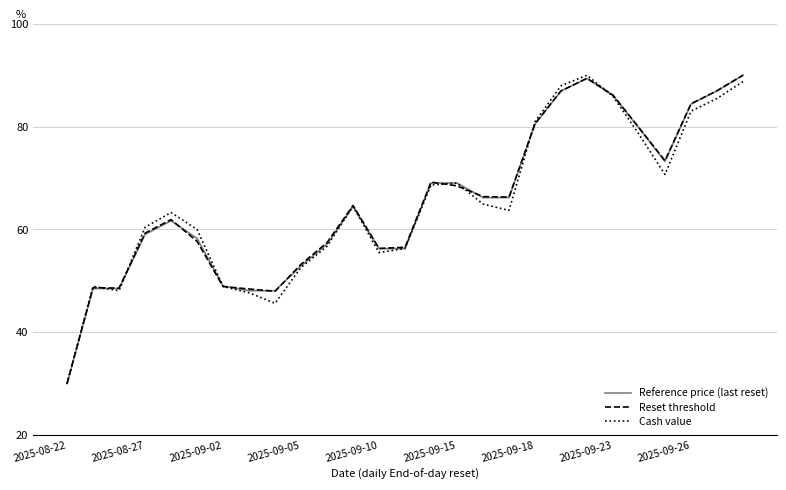

What is the smallest value displayed?

30.0